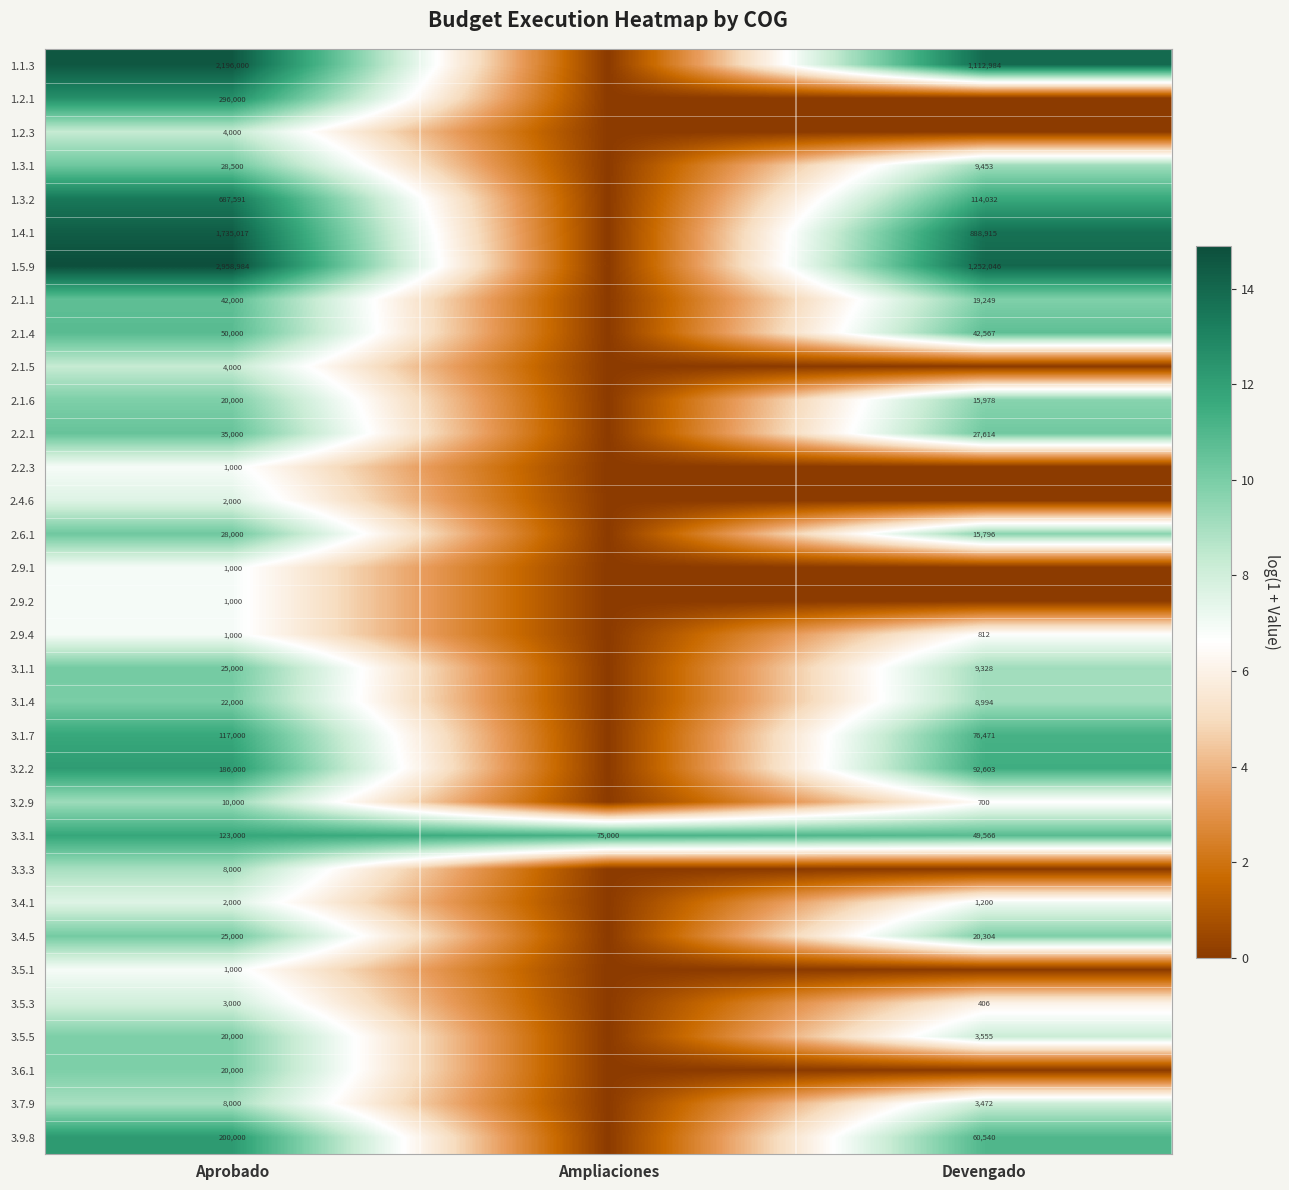

The 3.3.1 series shows 49566 at Devengado. True or false?

True